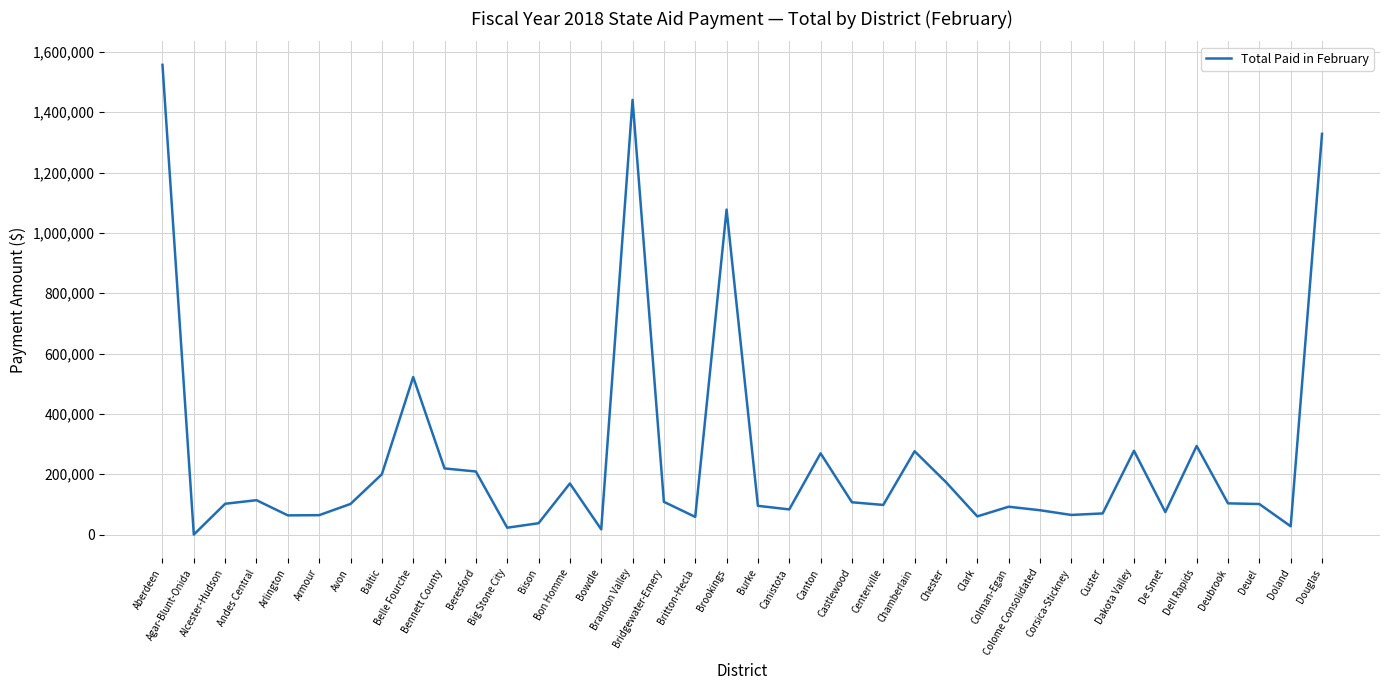

What is the difference between the maximum and minimum values?

1557198